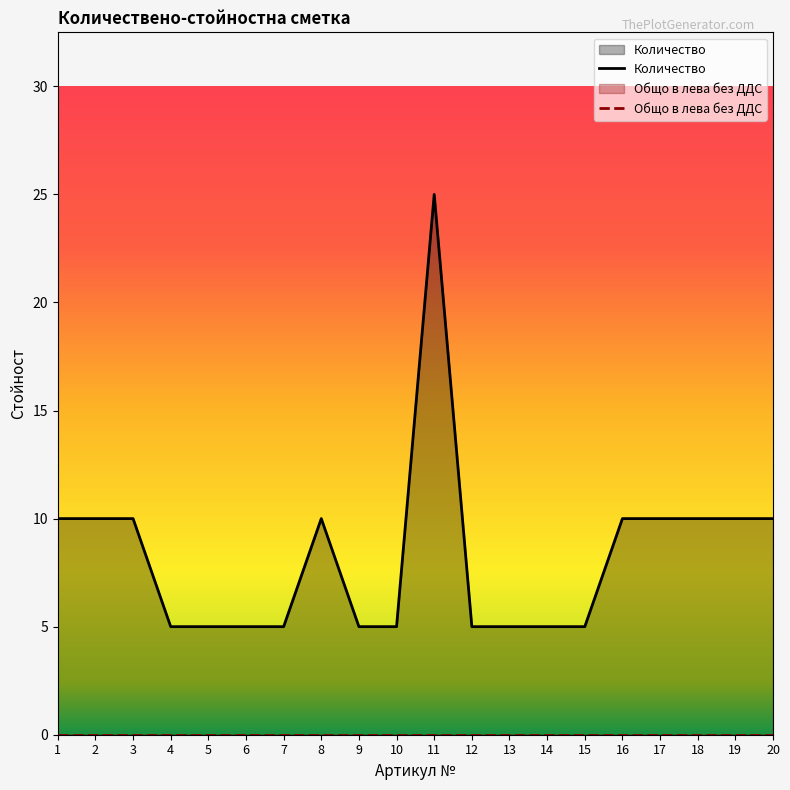

What is the sum of all values?

165